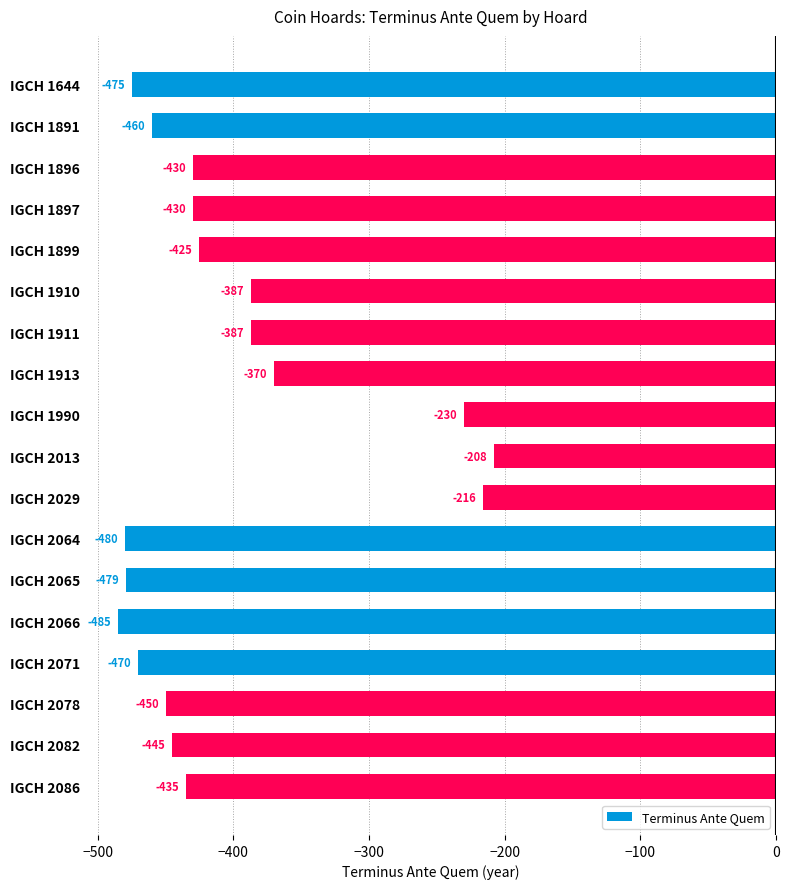

How many values are below -430?

9